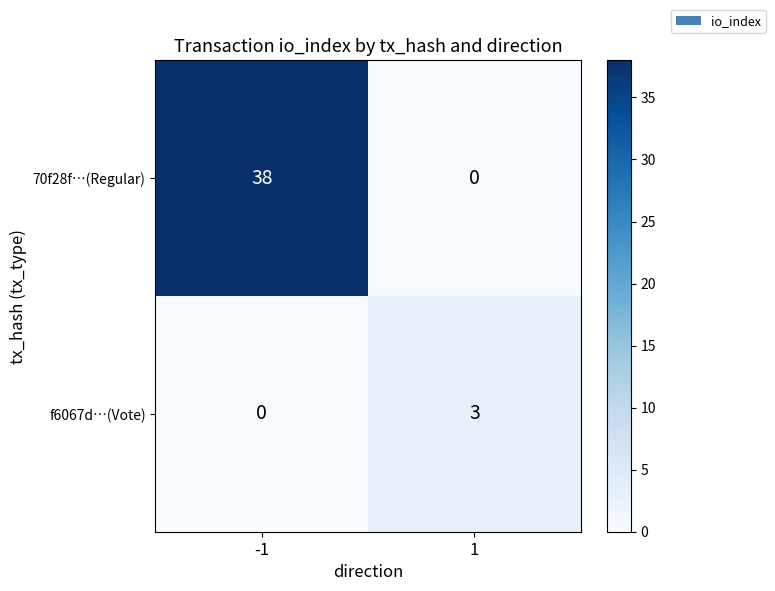

Which series has the widest spread of values?

70f28f…(Regular)